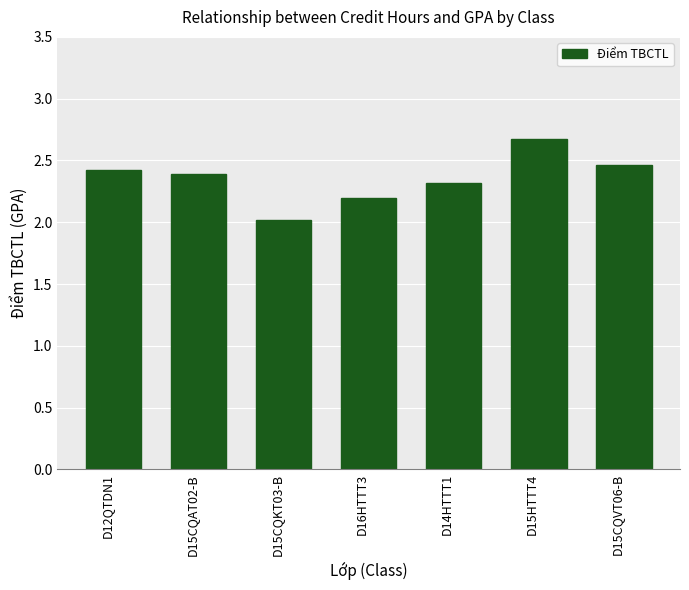

At which label is the value closest to 2?

D15CQKT03-B